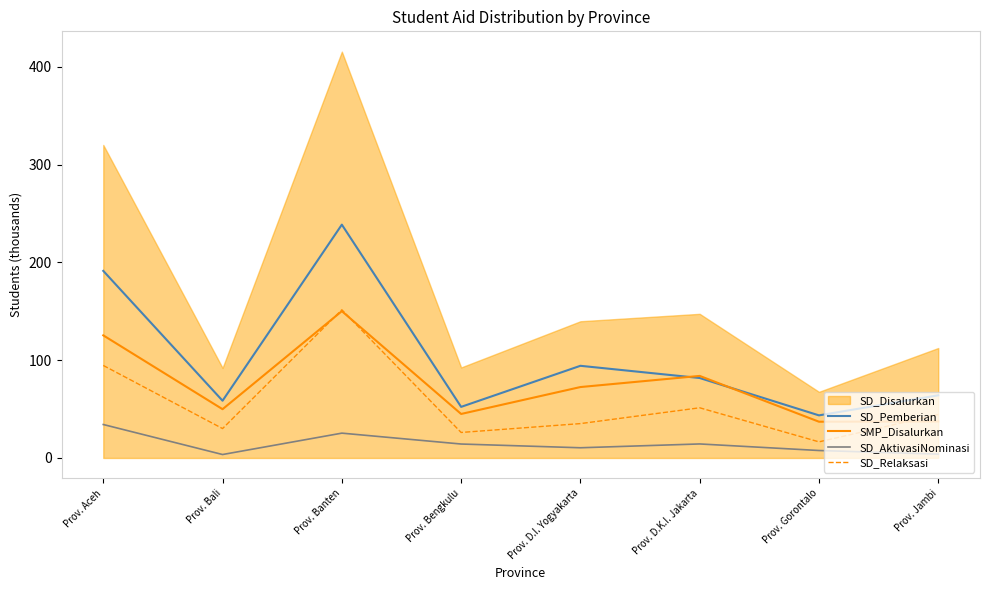

The value of SD_AktivasiNominasi at Prov. Bengkulu is 7.1. True or false?

False